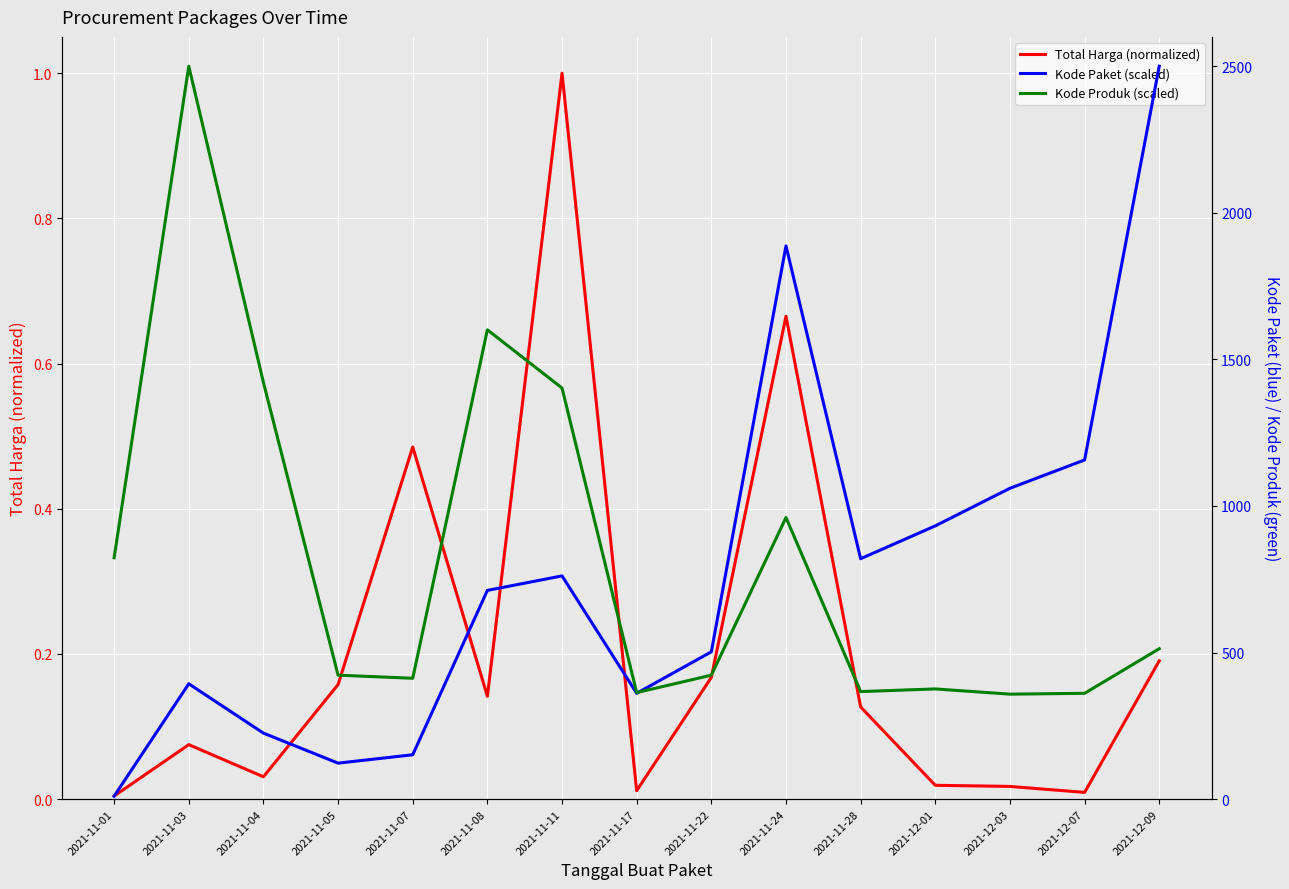

What is the greatest value displayed?

2500.0